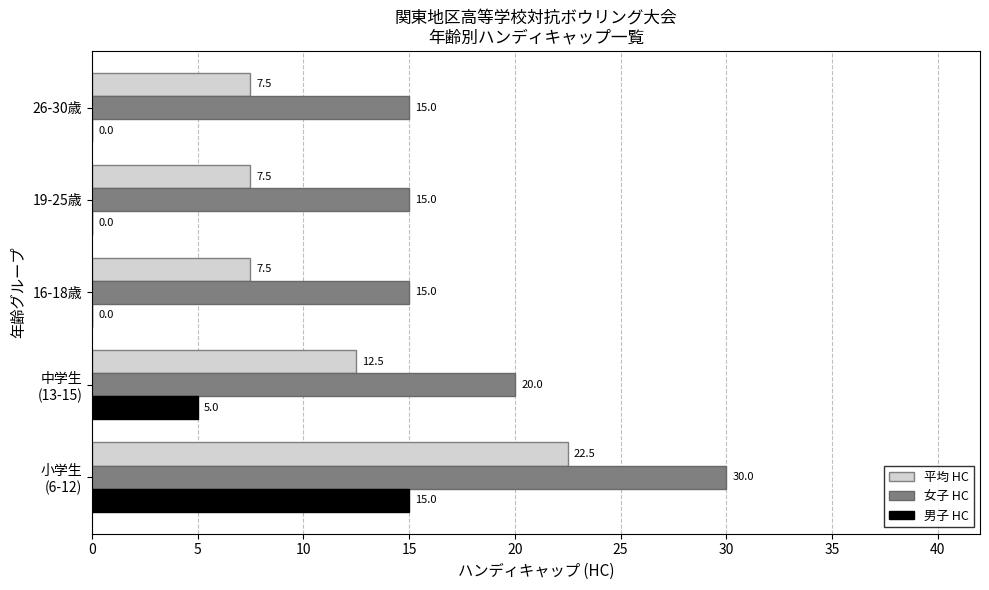

What is the total value across all series at 19-25歳?

22.5